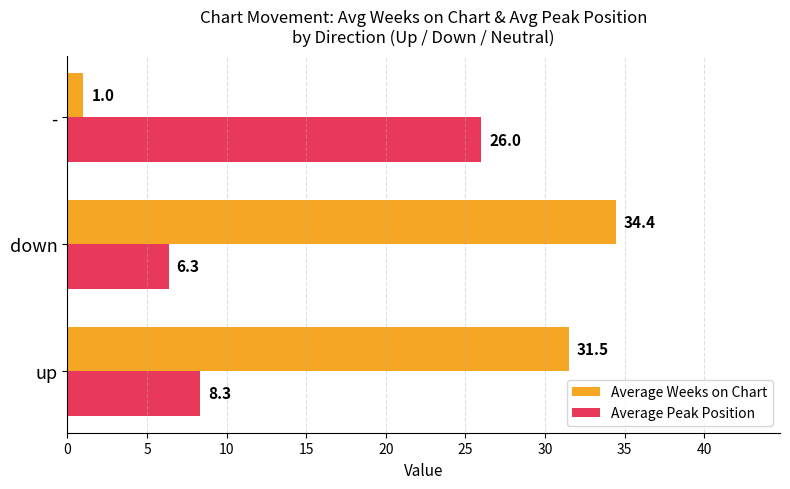

What are all the series names shown in the legend?

Average Weeks on Chart, Average Peak Position